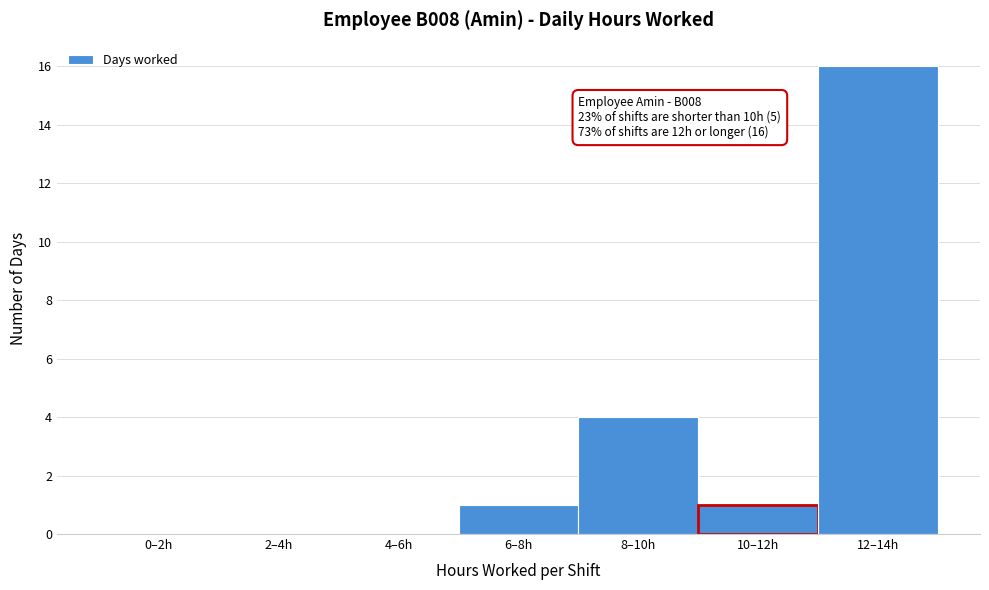

Reading left to right, transcribe all the data shown in this chart.

0–2h=0	2–4h=0	4–6h=0	6–8h=1	8–10h=4	10–12h=1	12–14h=16